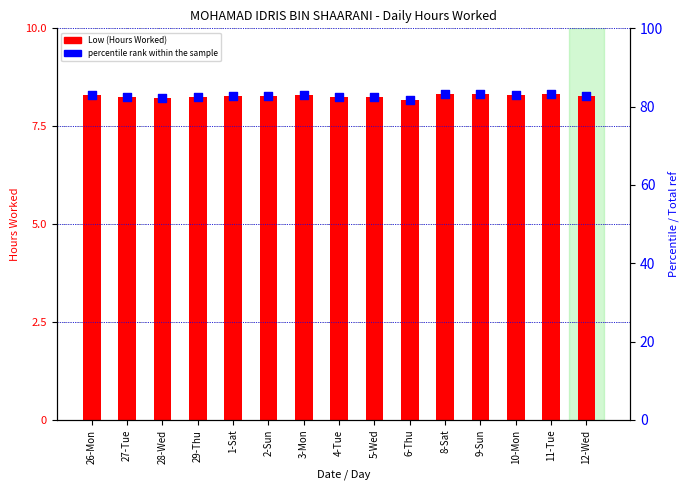

At how many categories does at least one series exceed 81?

15